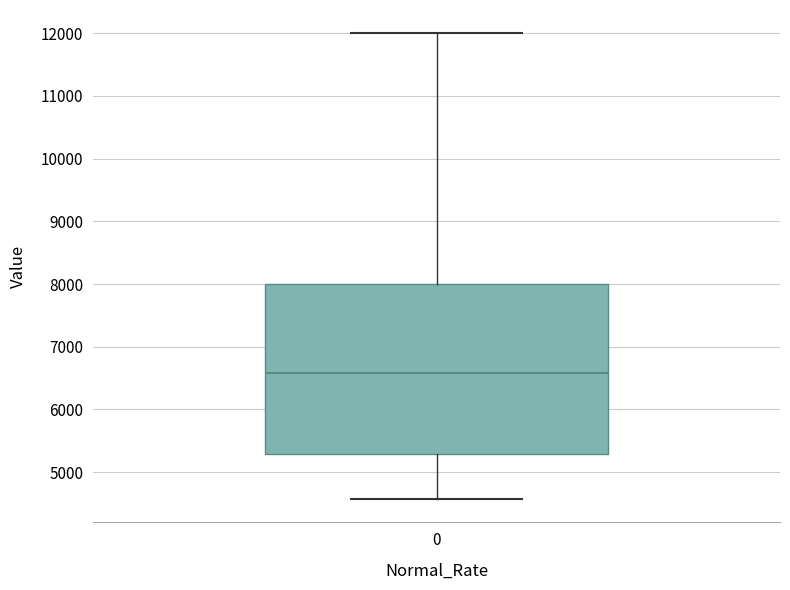

Transcribe this box plot: give where the median line is, the range the box spans, and where the two whiskers end, as read against the y-axis. The values are not printed on the chart, so give them approximately, as read against the axis.

median 6600, box 5300 to 8000, whiskers 4600 to 12000